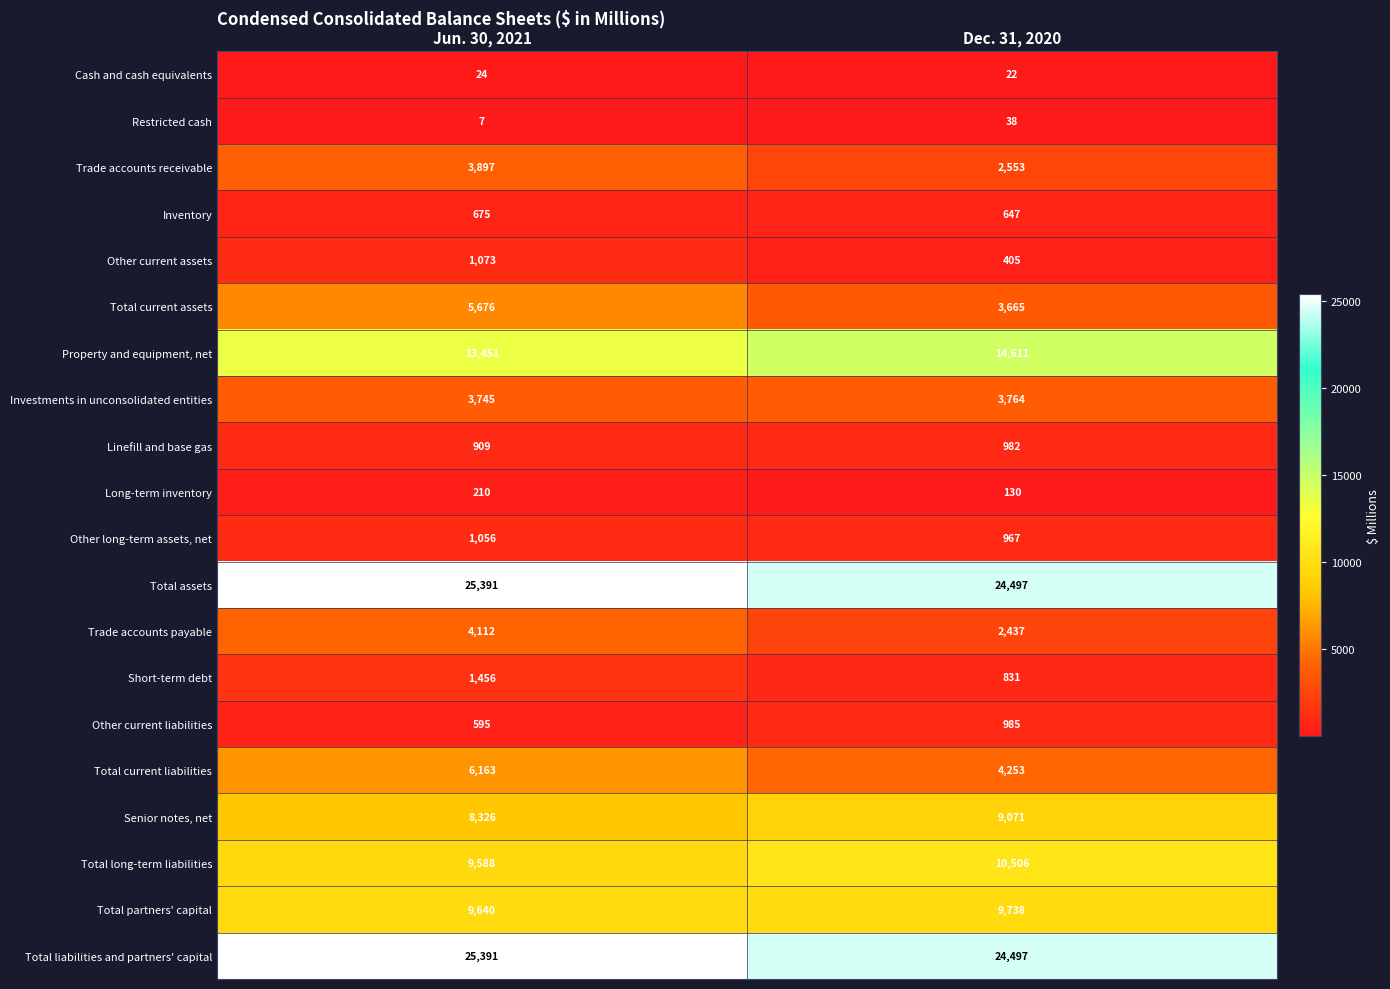

What is the smallest value displayed?

7